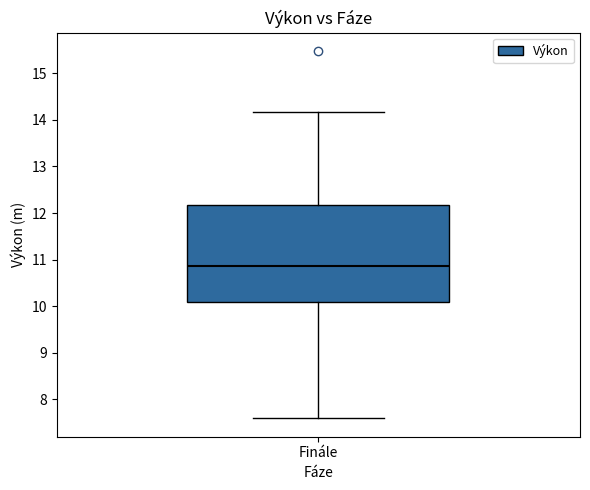

Read this box plot against the y-axis: the position of the median line, the range covered by the box, and the ends of both whiskers. The values are not printed on the chart, so give them approximately, as read against the axis.

median 10.9, box 10.1 to 12.2, whiskers 7.6 to 14.2